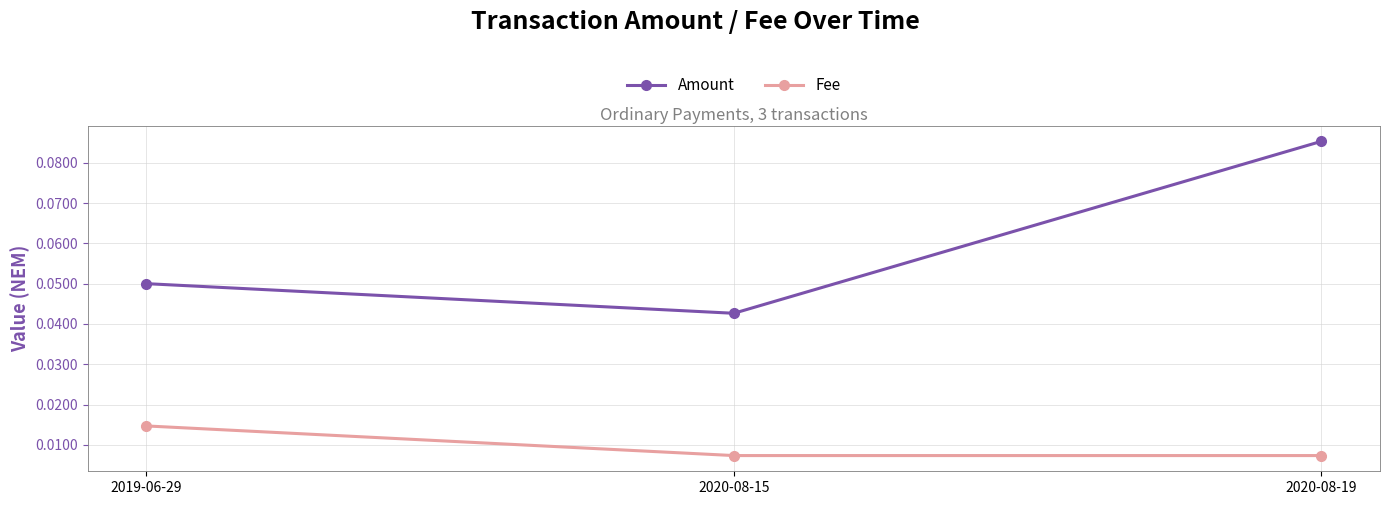

Which series has the widest spread of values?

Amount